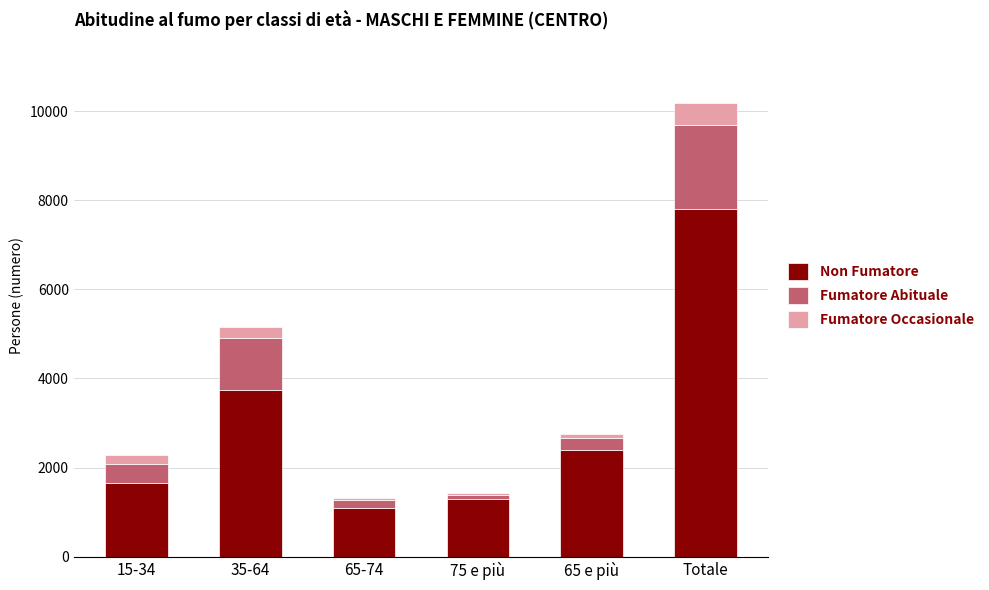

Is it true that Non Fumatore equals 1091 at 65-74?

True